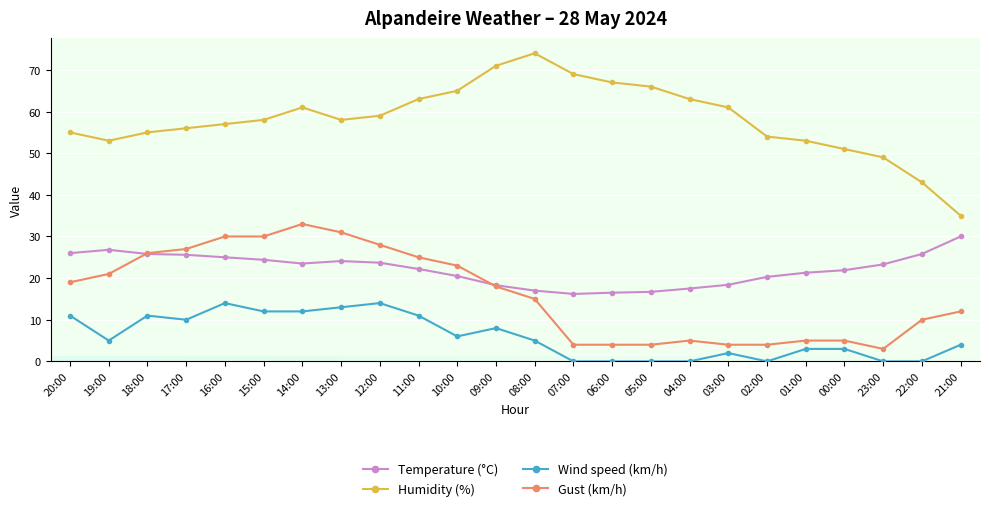

Which category has the highest value across all series?

08:00